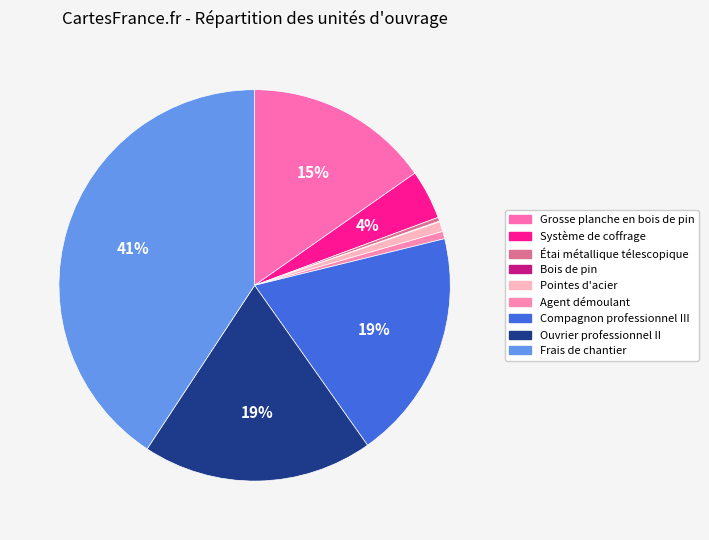

Is the sum of Bois de pin and Système de coffrage greater than half?

No